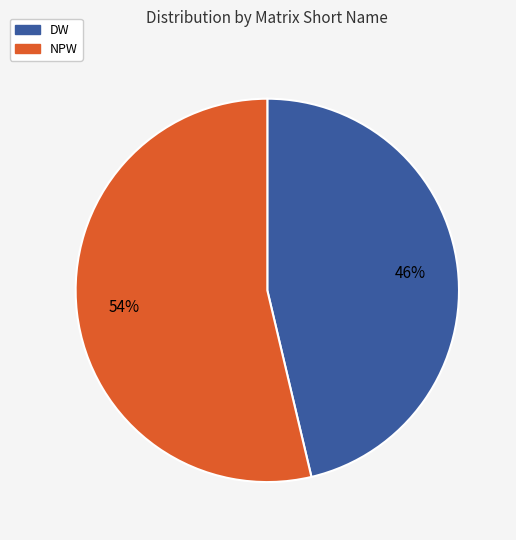

Is there a majority slice in this chart?

Yes